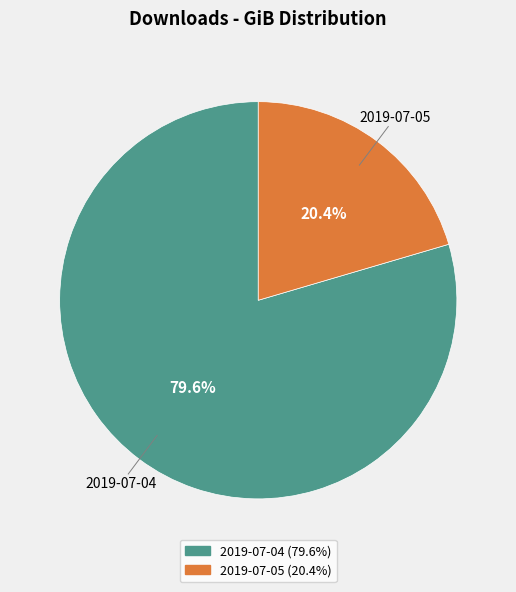

What percentage do 2019-07-04 and 2019-07-05 together represent?

100.0%